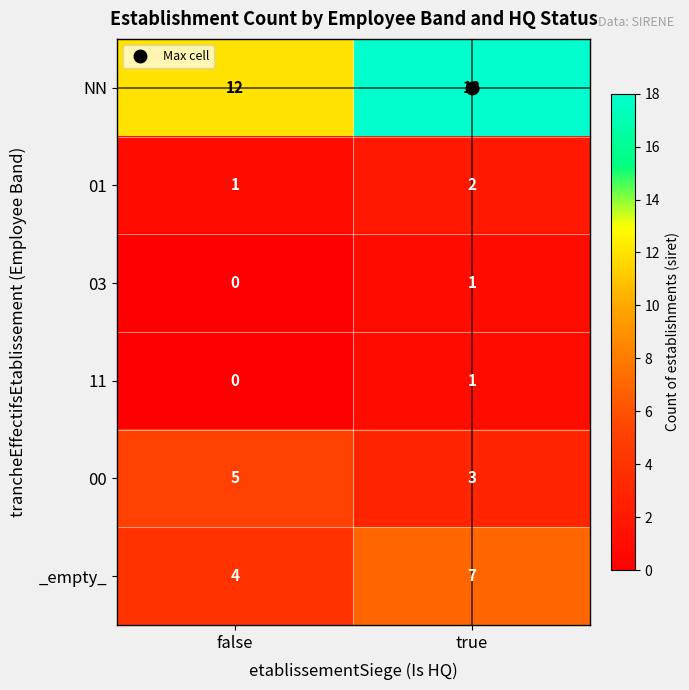

What is the average value of the 00 series?

4